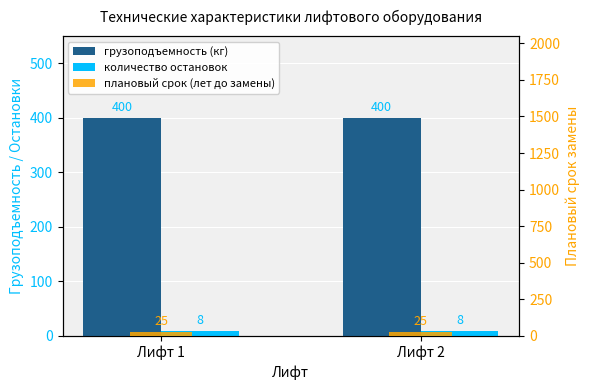

Reading right to left, what are all the values shown in this chart?

грузоподъемность (кг): Лифт 2=400	Лифт 1=400
количество остановок: Лифт 2=8	Лифт 1=8
плановый срок (лет до замены): Лифт 2=25	Лифт 1=25